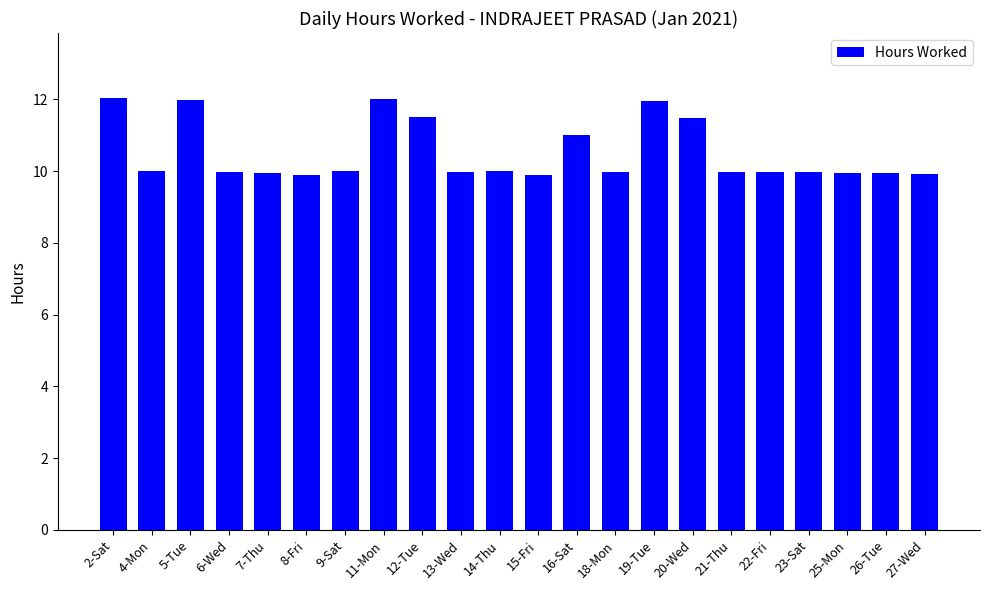

What is the greatest value displayed?

12.0